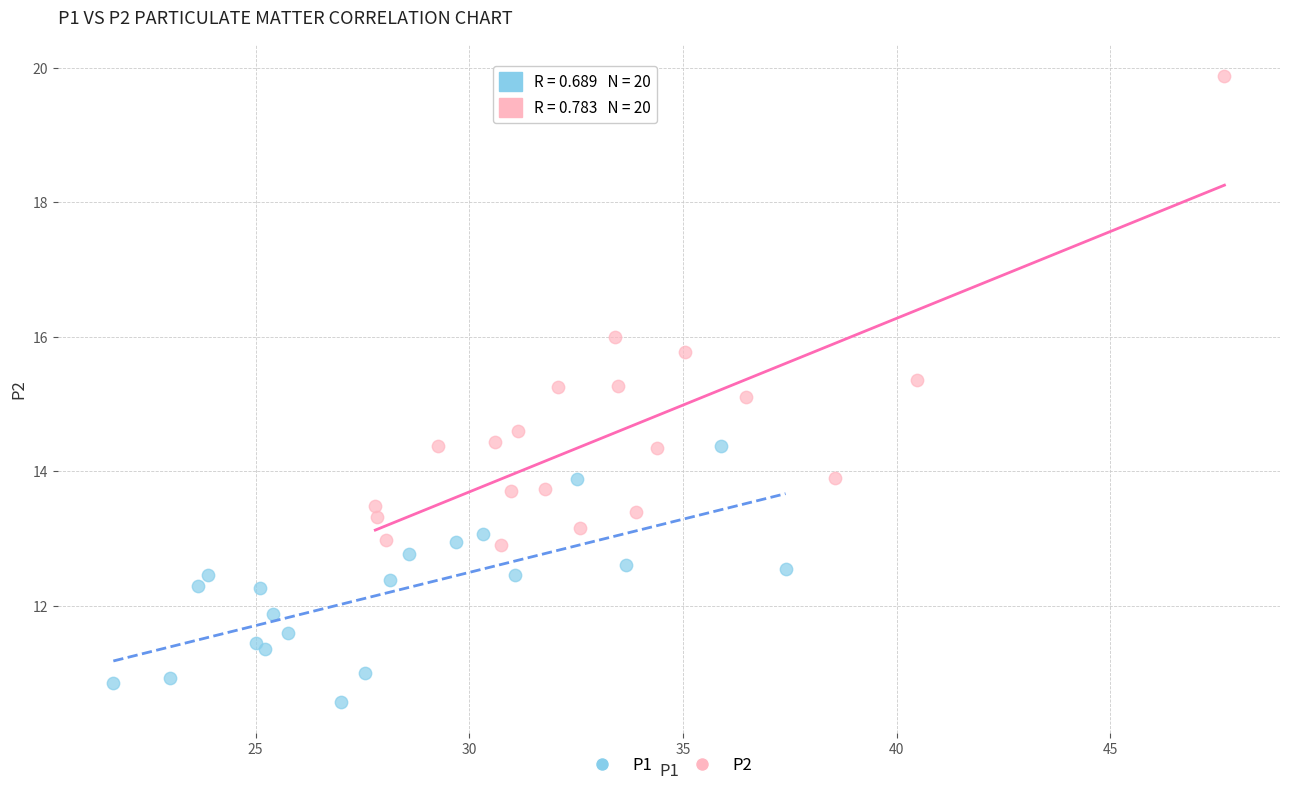

What are all the series names shown in the legend?

P1, P2